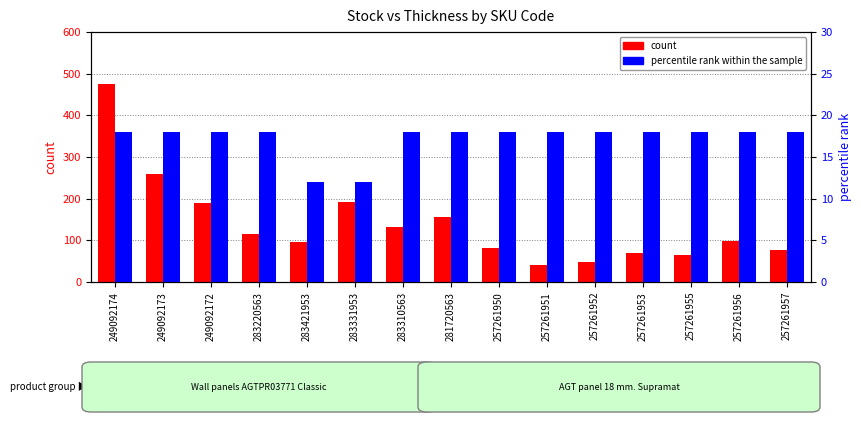

Which category has the lowest value in the percentile rank within the sample series?

283421953